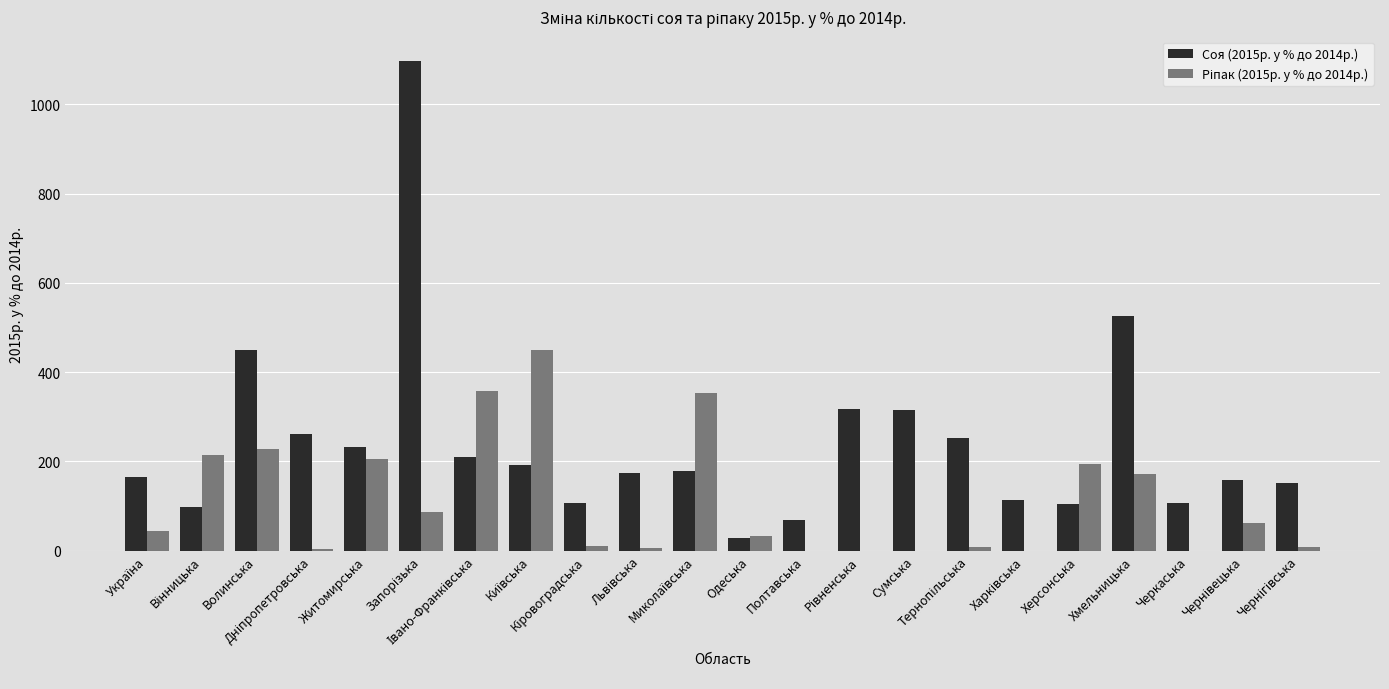

Which series has the largest total across all categories?

Соя (2015р. у % до 2014р.)